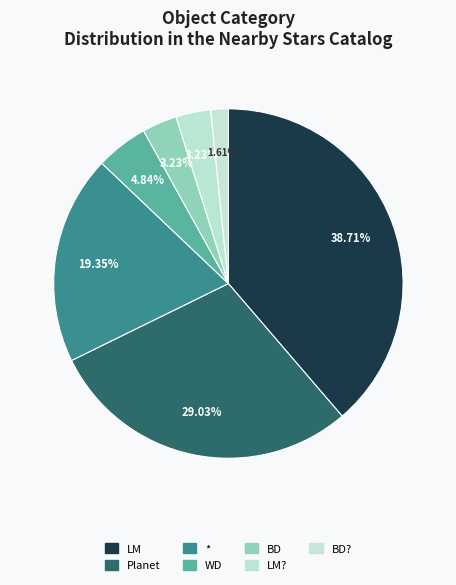

What is the change in value from LM to BD??

-23